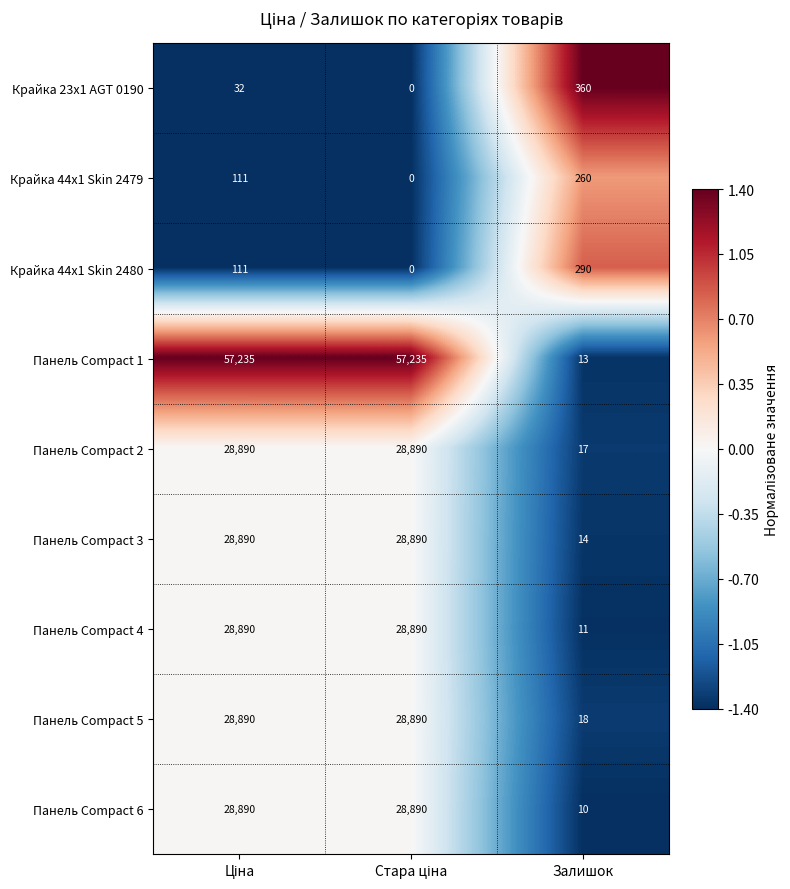

What is the total value across all series at Залишок?

993